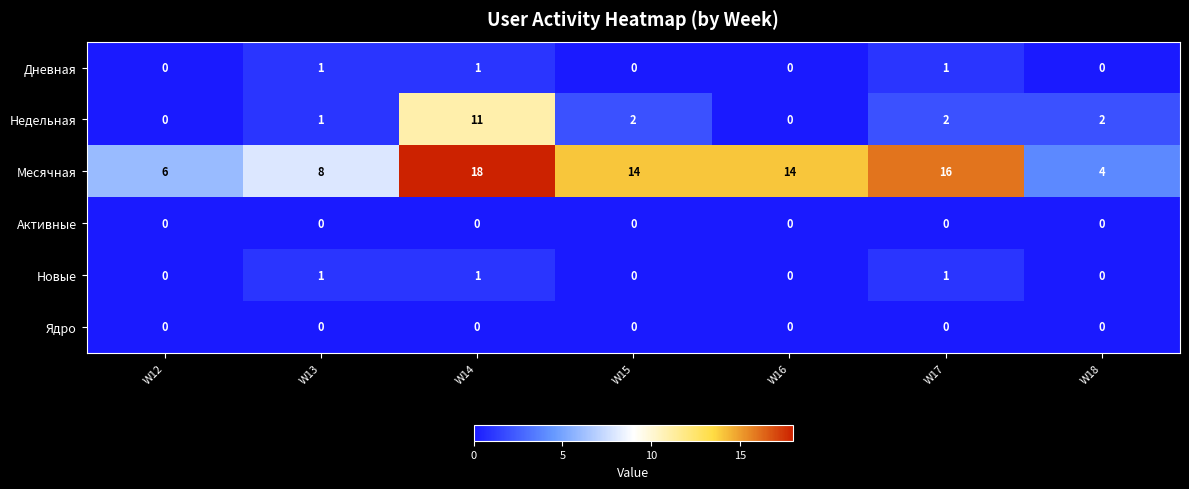

At which label does Недельная first exceed 2?

W14